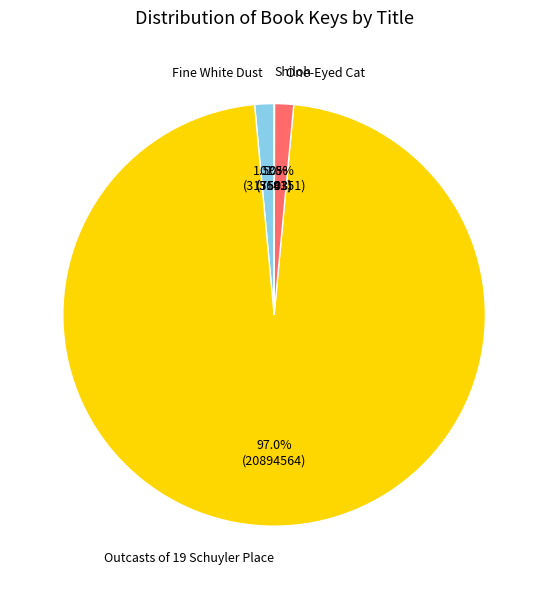

Is there any slice that represents more than half of the pie?

Yes